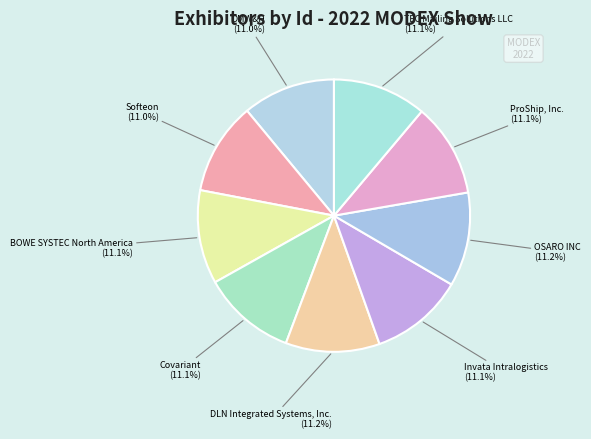

Approximately how many times larger is the value at OSARO INC compared to DMW&H?

1.0